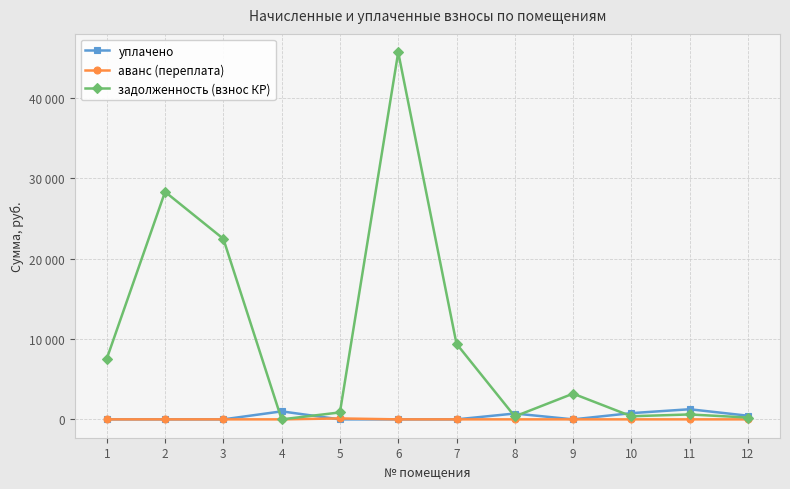

What are all the series names shown in the legend?

уплачено, аванс (переплата), задолженность (взнос КР)